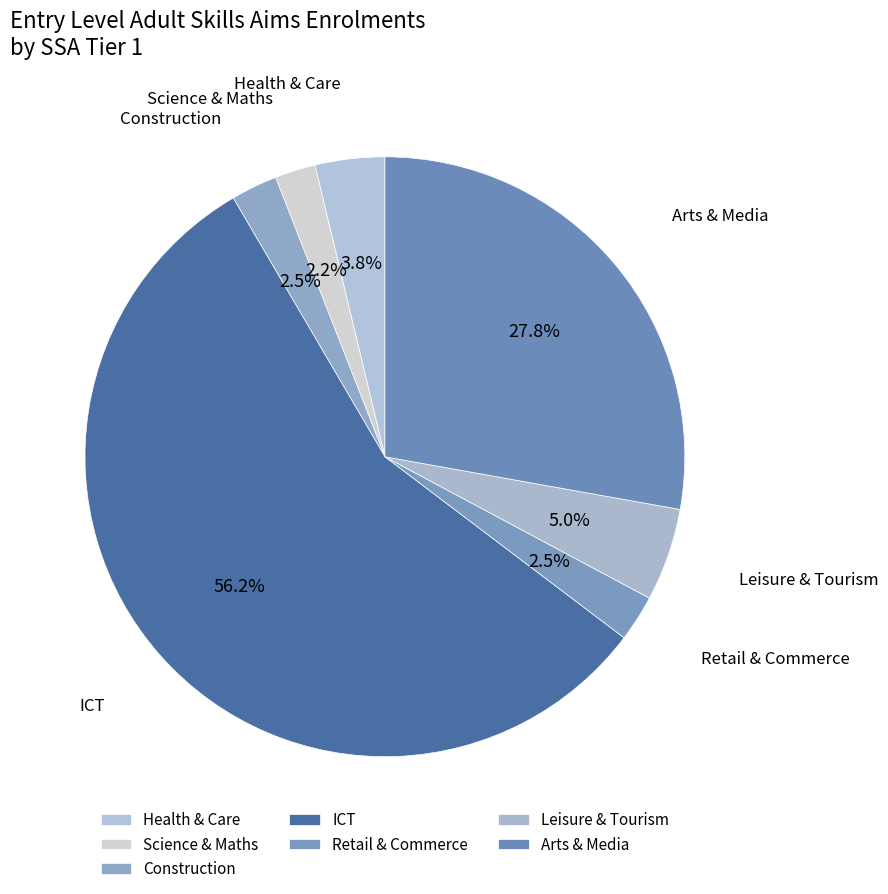

Is the sum of Construction and Science & Maths greater than half?

No